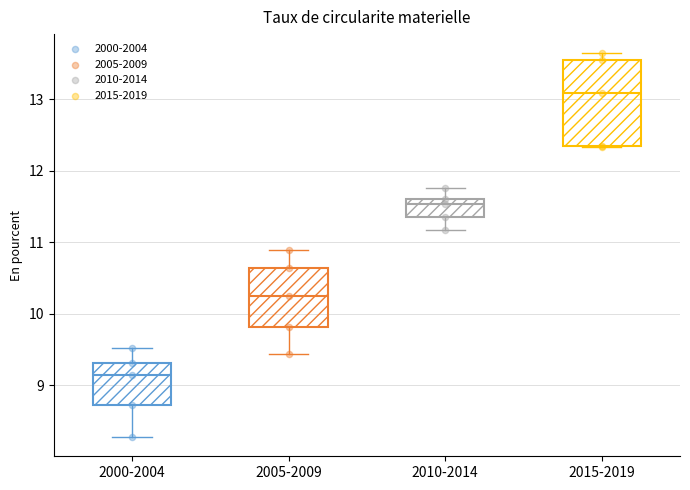

Which box's median line is the highest?

2015-2019